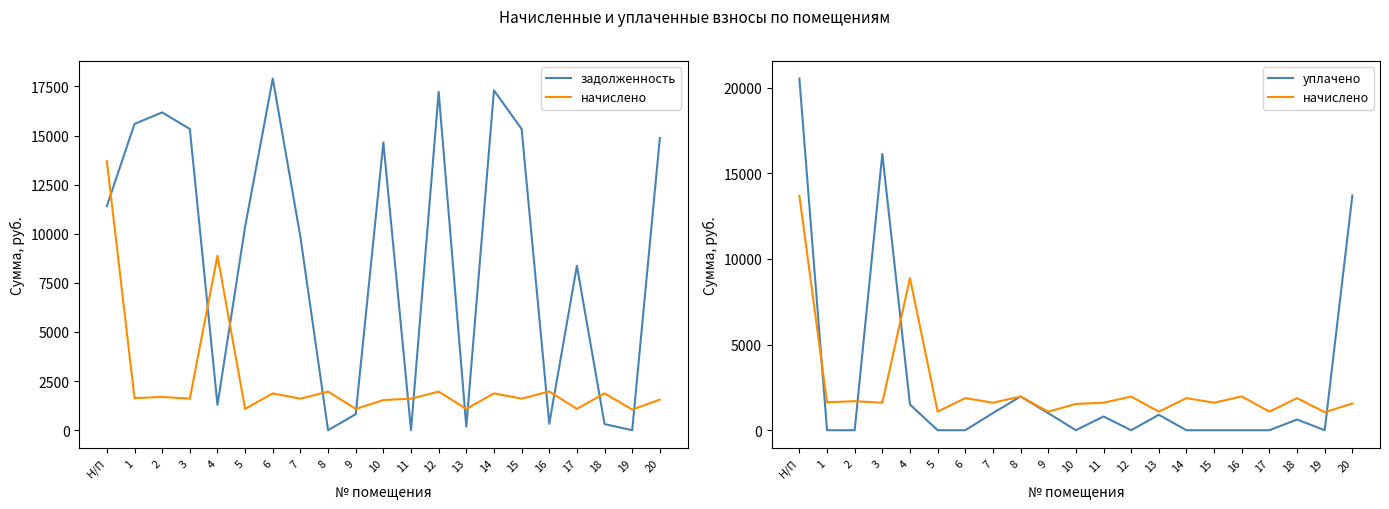

True or false: задолженность has a value of 24004.9 at 12.

False